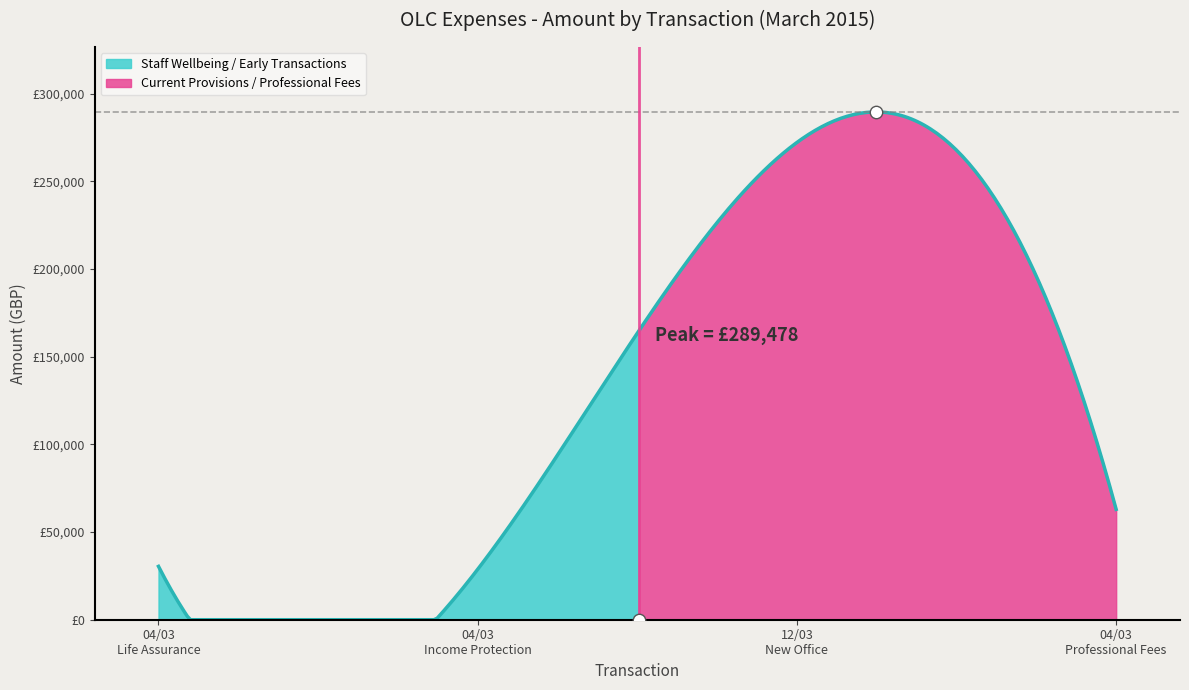

Approximately how many times larger is the value at 04/03/2015 - Group Life Assurance compared to 12/03/2015 - New office costs?

0.1